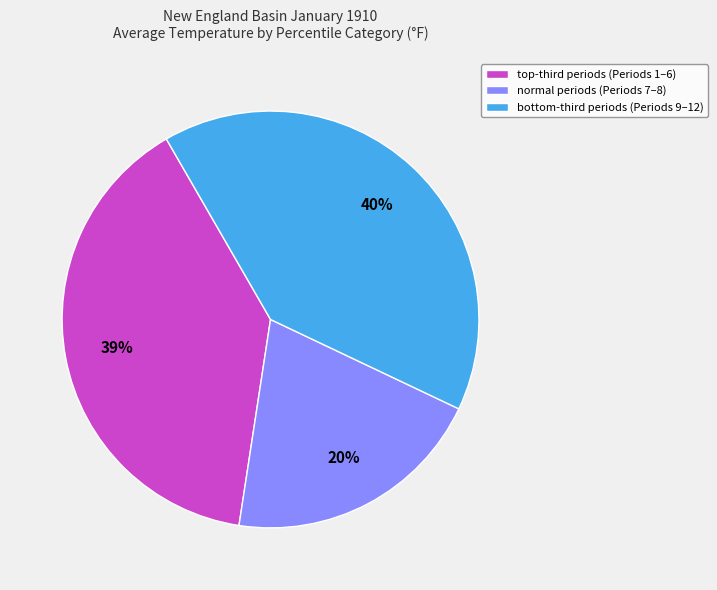

To the nearest percent, what is the average slice percentage?

33%